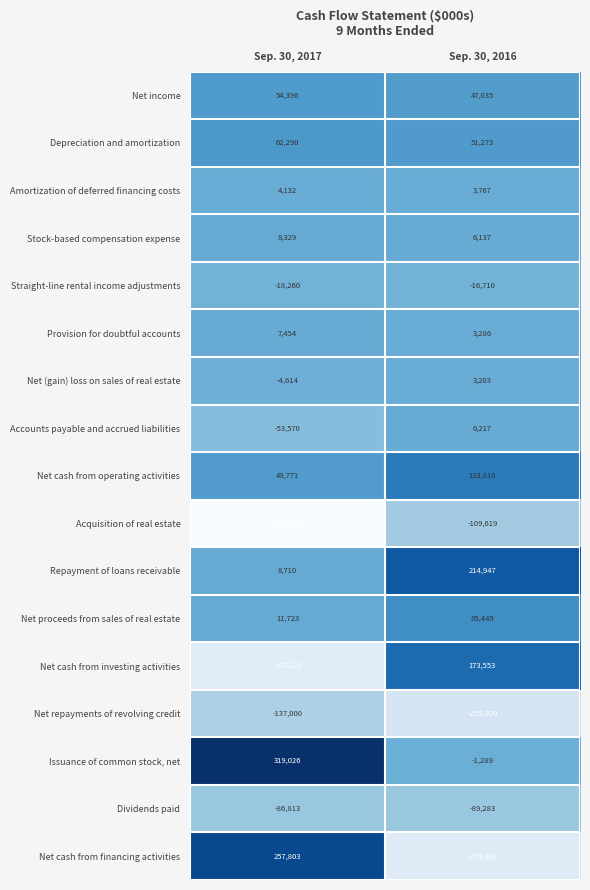

Is the value of Net income at Sep. 30, 2017 greater than the value of Depreciation and amortization at Sep. 30, 2016?

Yes